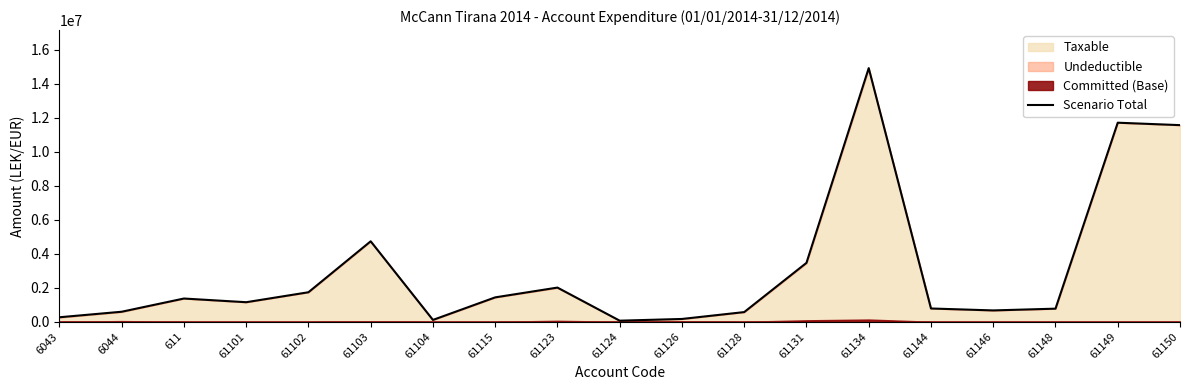

What is the sum of the values at 61150 and 61131?

15040619.6